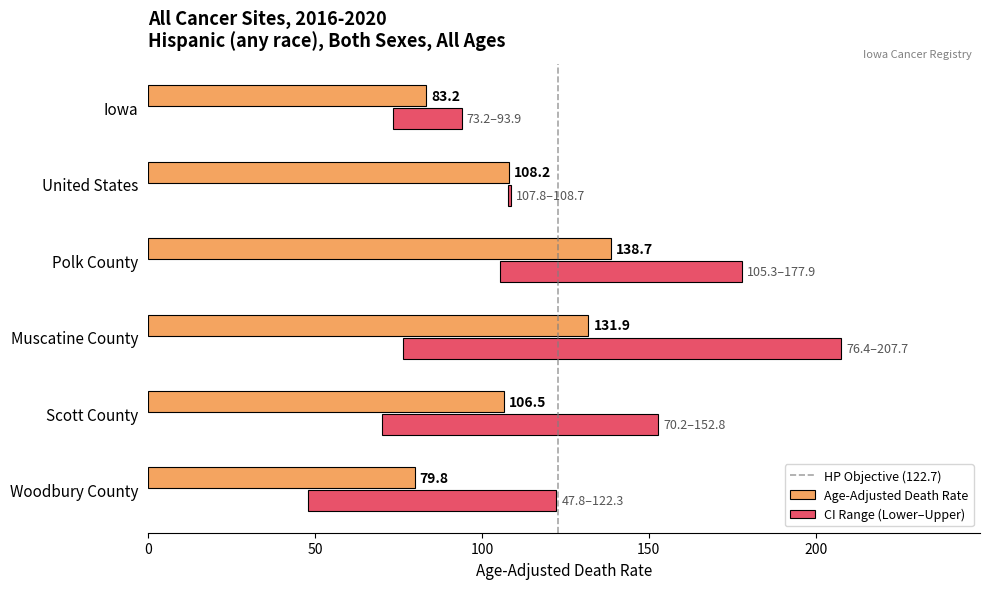

Which has a higher value, Polk County or Iowa?

Polk County